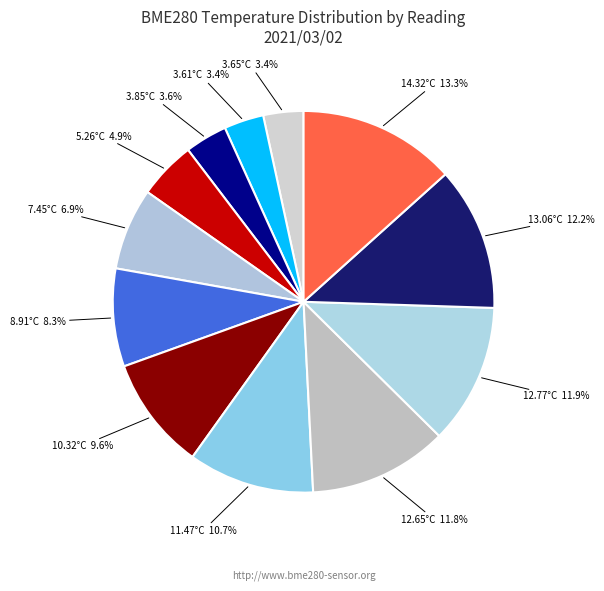

Is there a majority slice in this chart?

No